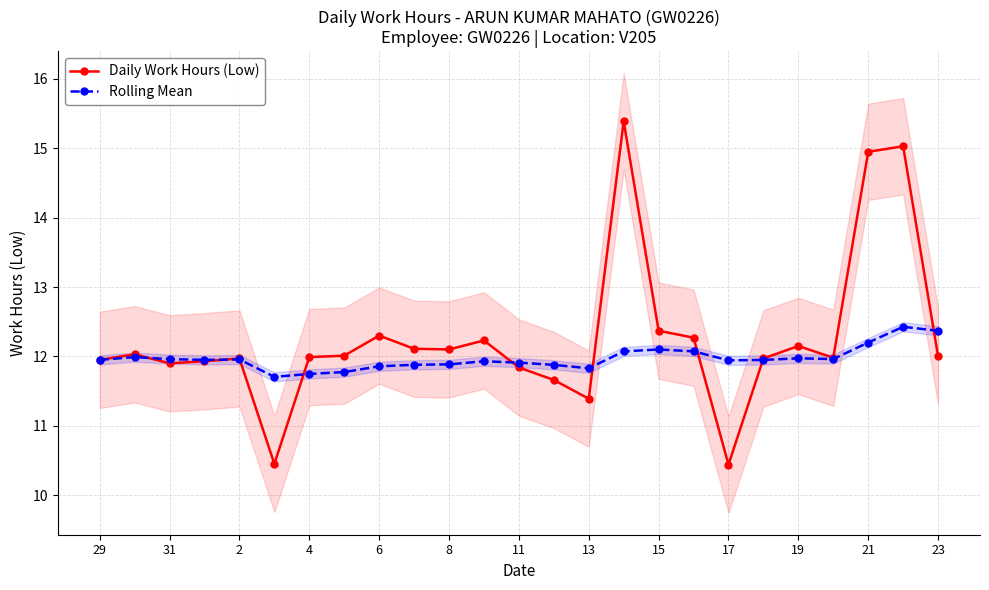

What is the lowest value of the Daily Work Hours (Low) series?

10.4